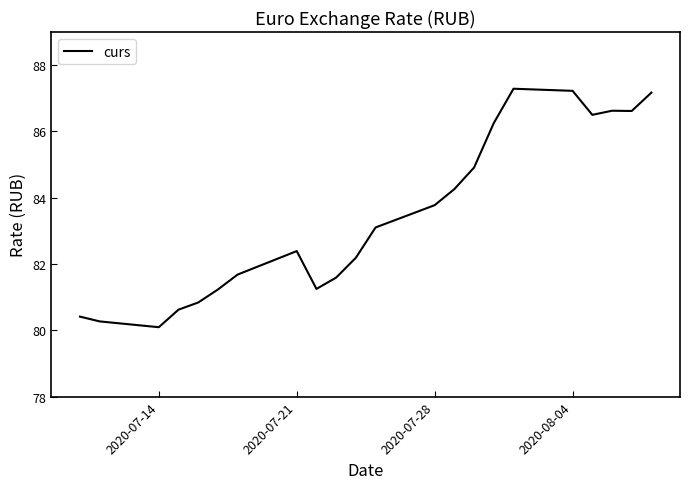

What is the difference between the maximum and minimum values?

7.2